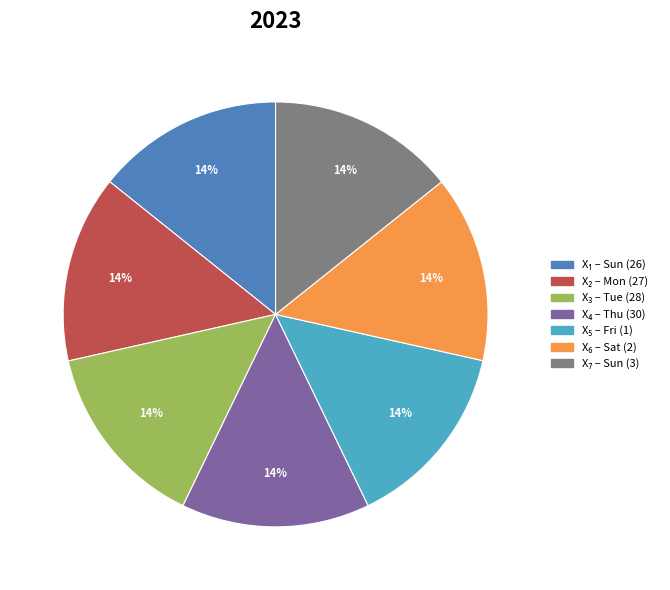

Does any single category account for the majority?

No